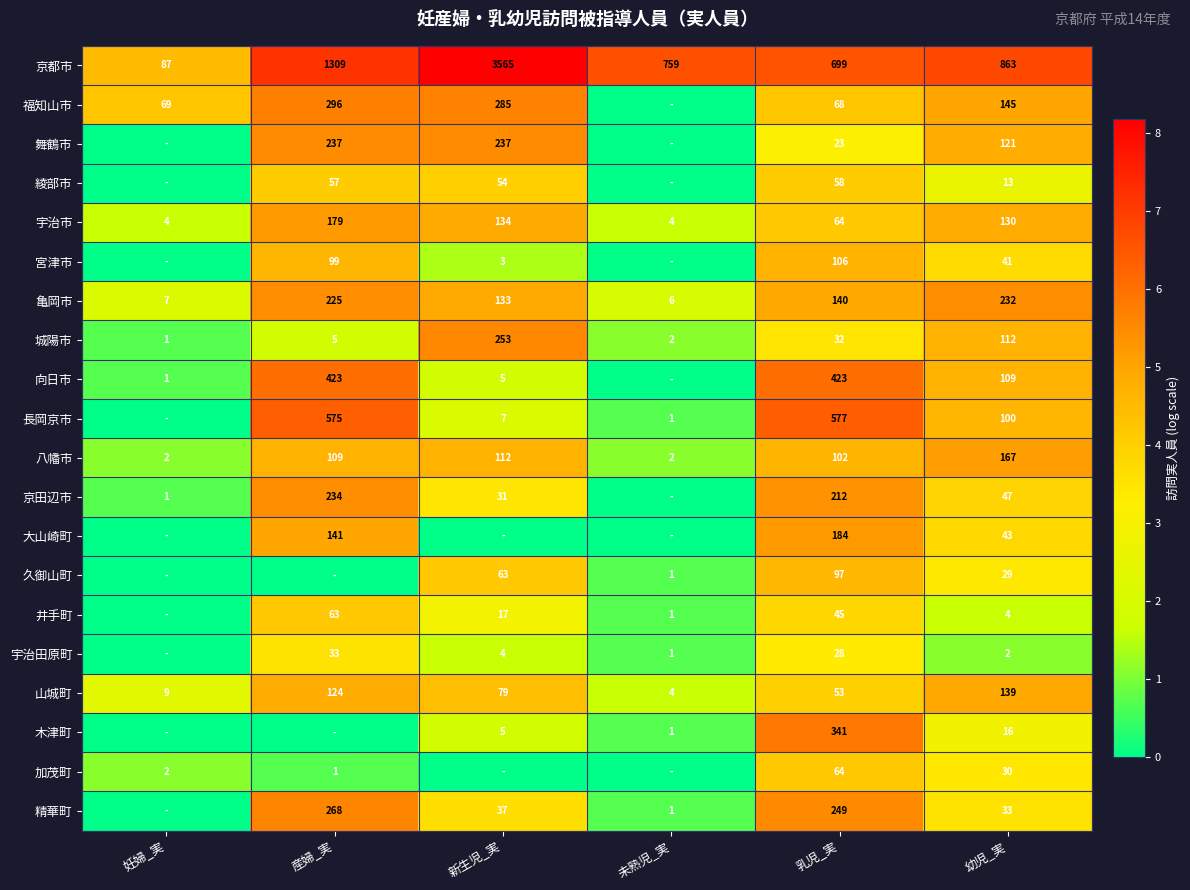

Is the value of 綾部市 at 幼児_実 greater than the value of 精華町 at 新生児_実?

No